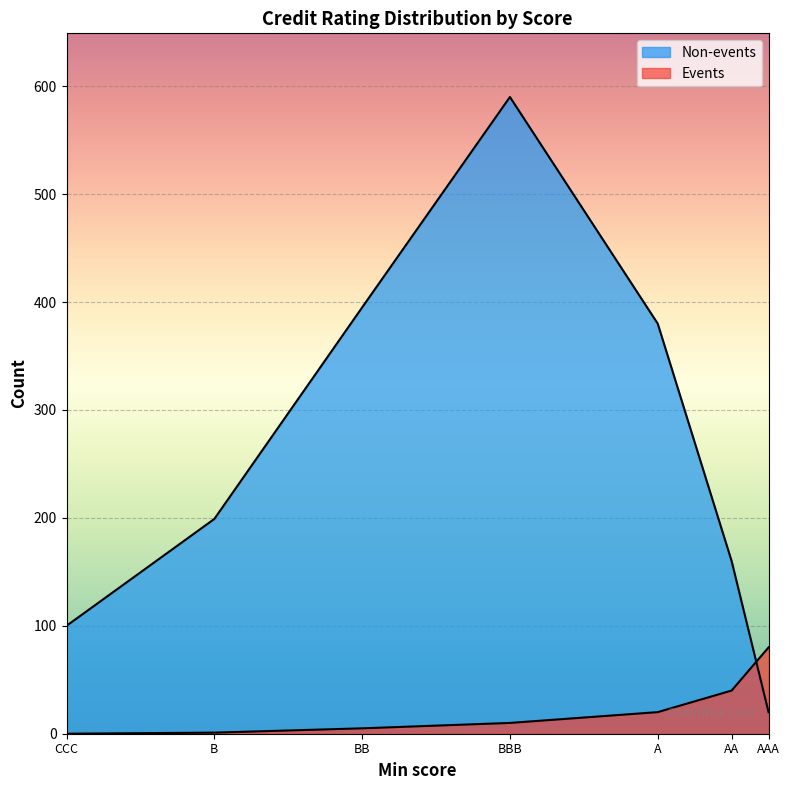

After their last crossing, which series has the higher values: Events or Non-events?

Events